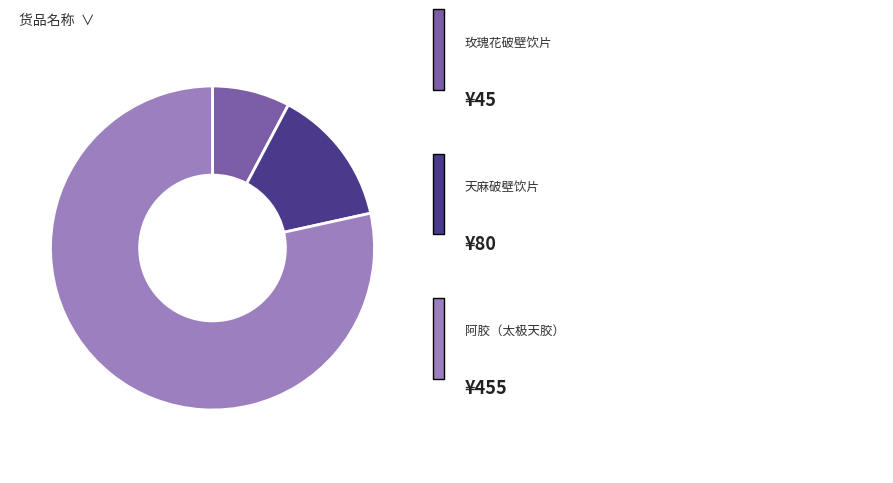

Does any single category account for the majority?

Yes